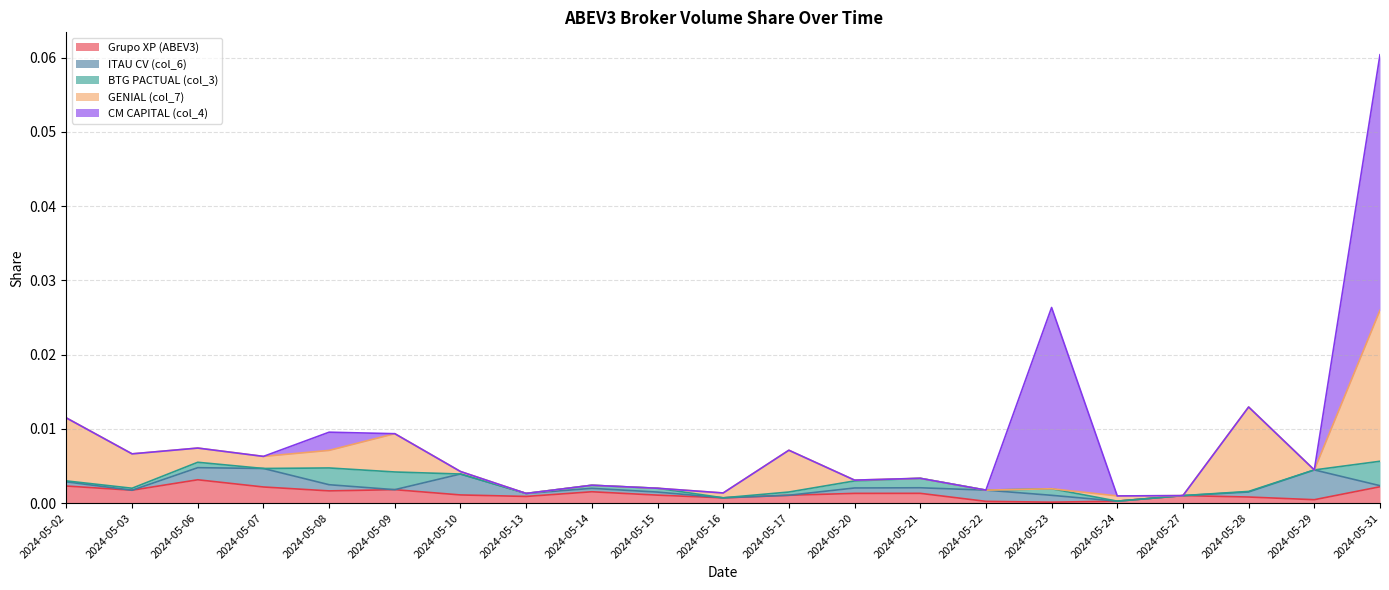

Does the chart display data point markers on the line(s)?

No